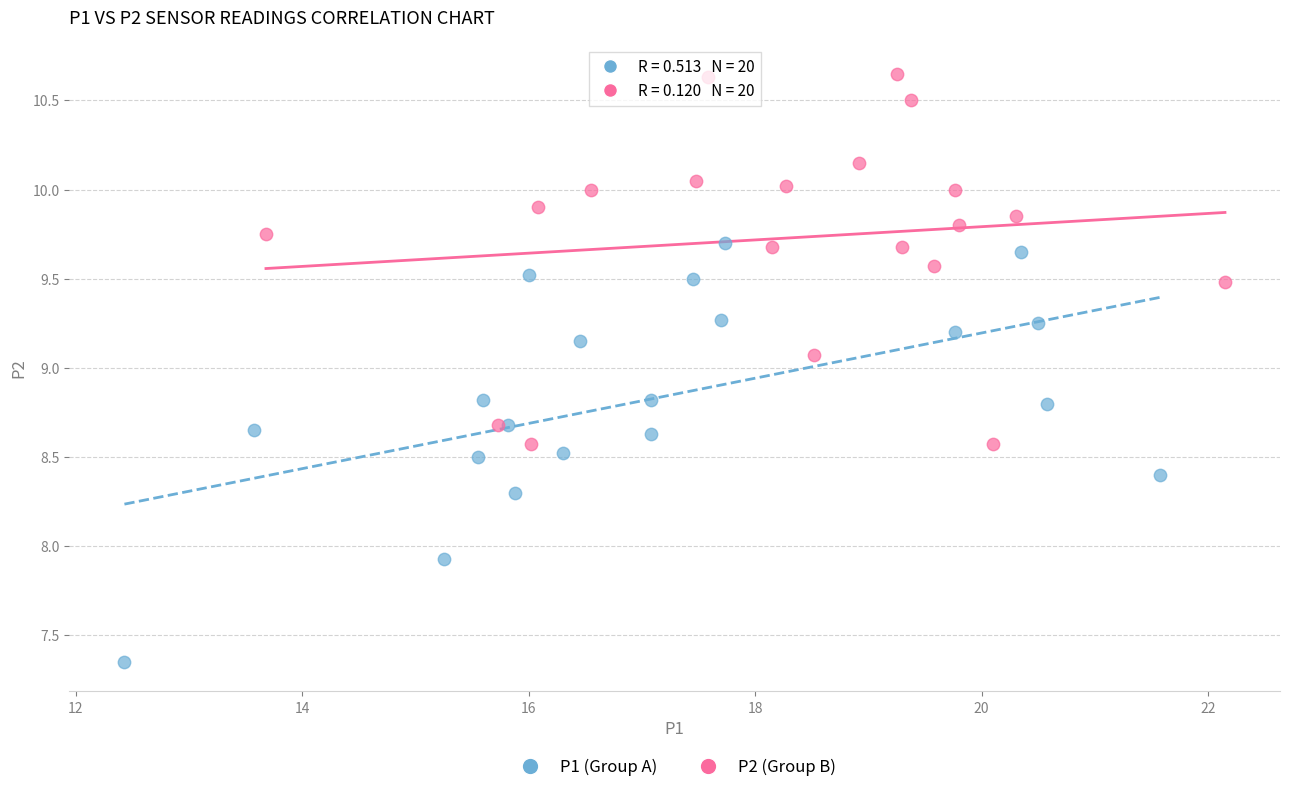

Which series contains the lowest Y value?

P1 (Group A)